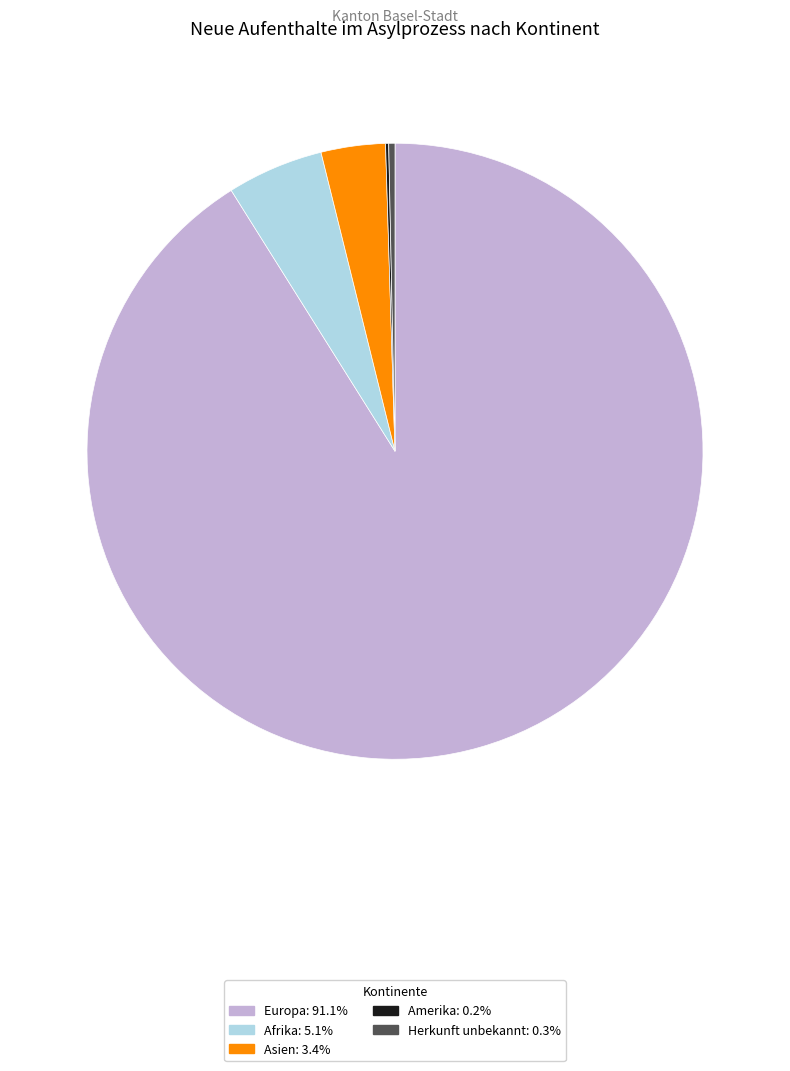

Is there a majority slice in this chart?

Yes